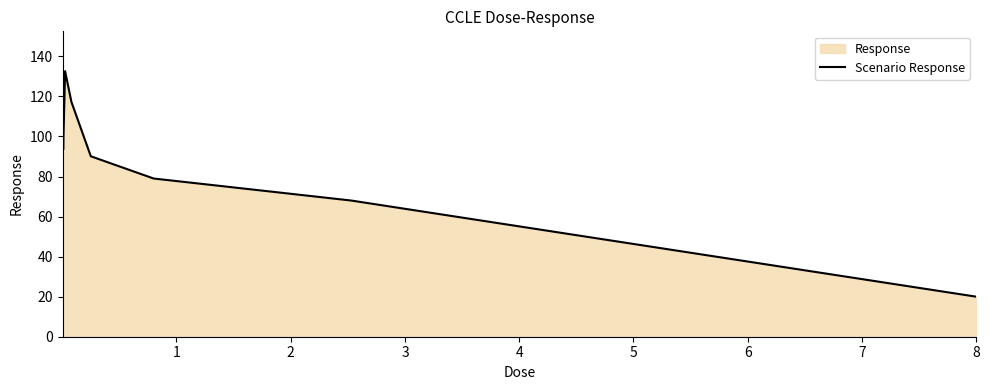

What is the difference between the maximum and second lowest values?

64.6